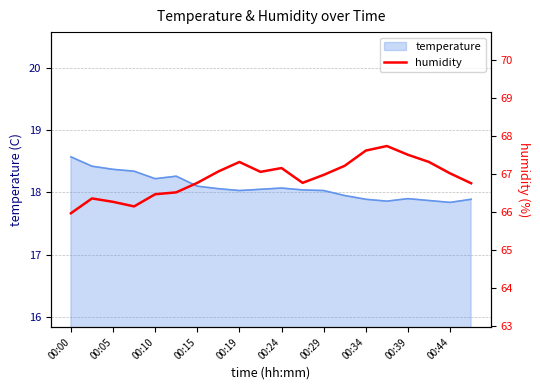

Which category has the highest value across all series?

15